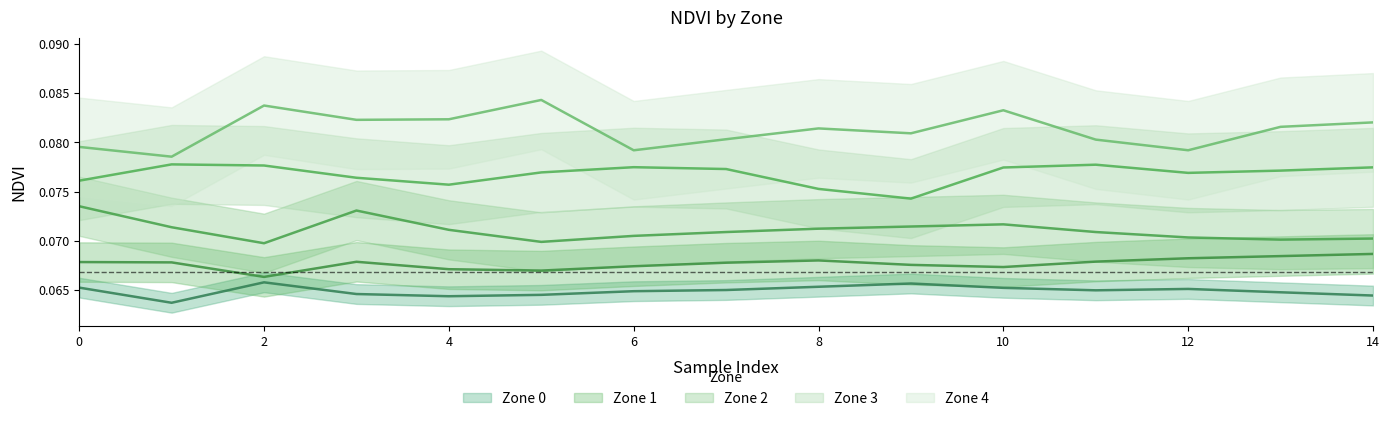

What is the smallest value displayed?

0.1